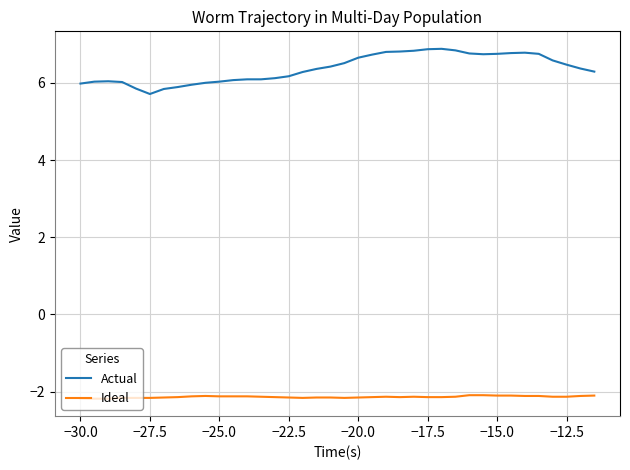

Rank the series by their maximum value, from highest to lowest.

Actual, Ideal